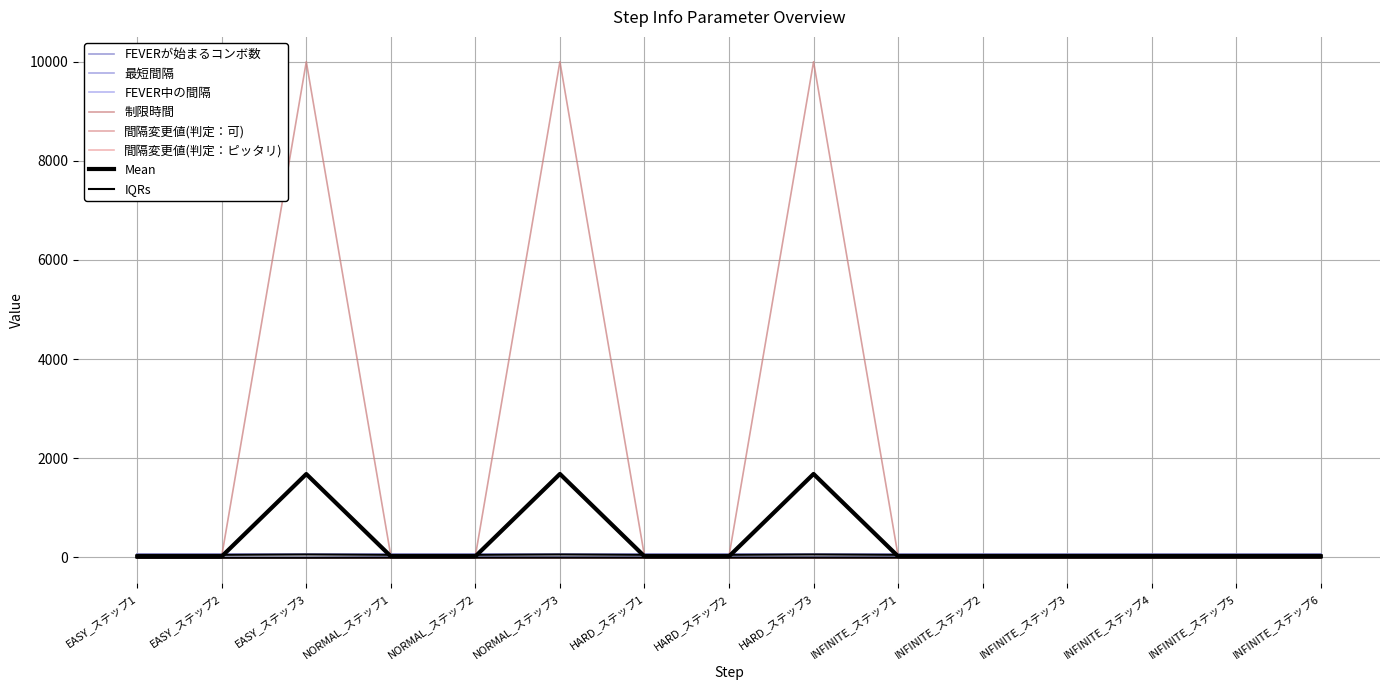

How many lines are shown in the chart?

6